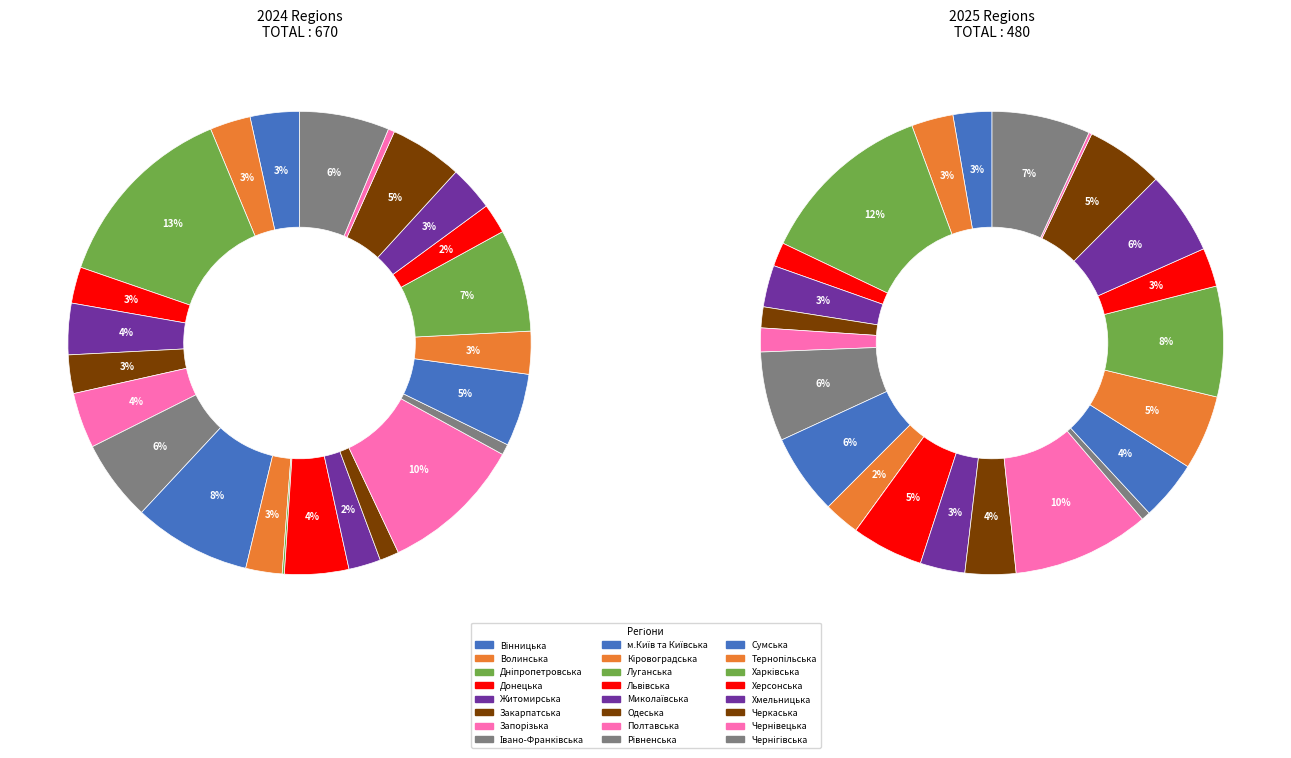

To the nearest percent, what is the average slice percentage?

4%